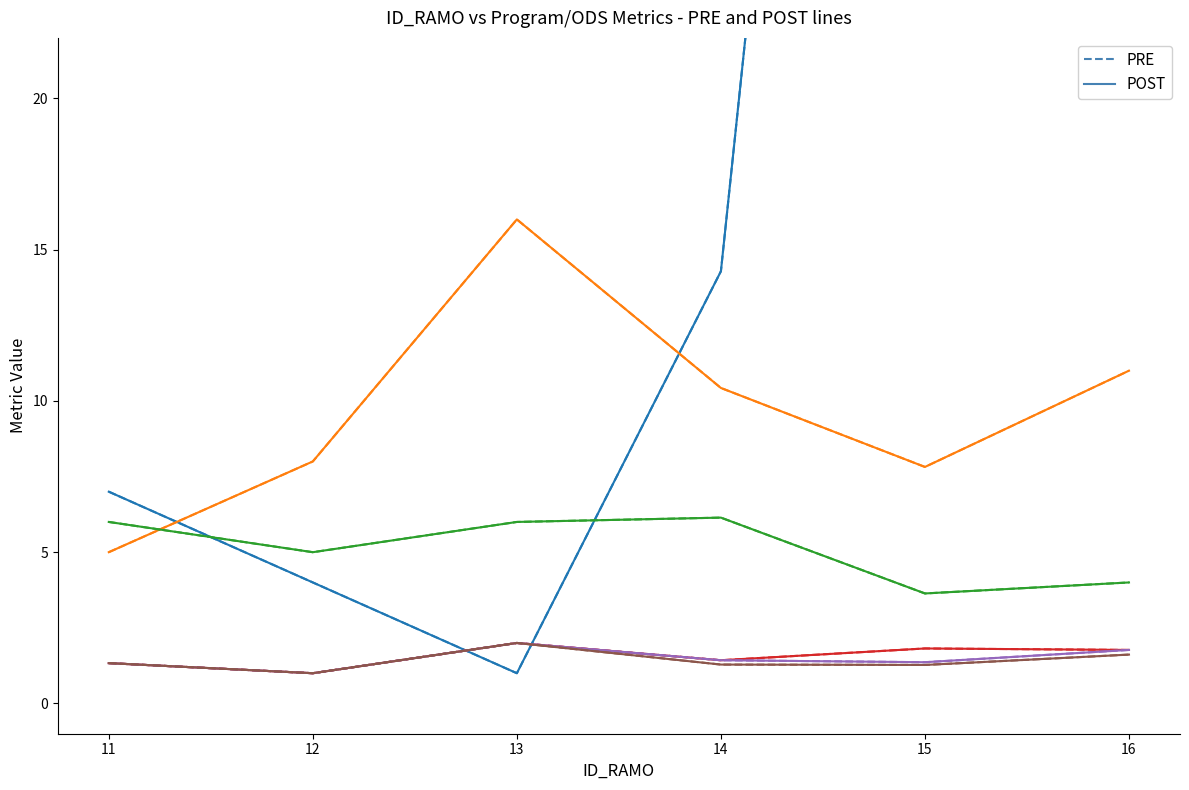

What is the difference between the PRE values at 15 and 13?

77.6